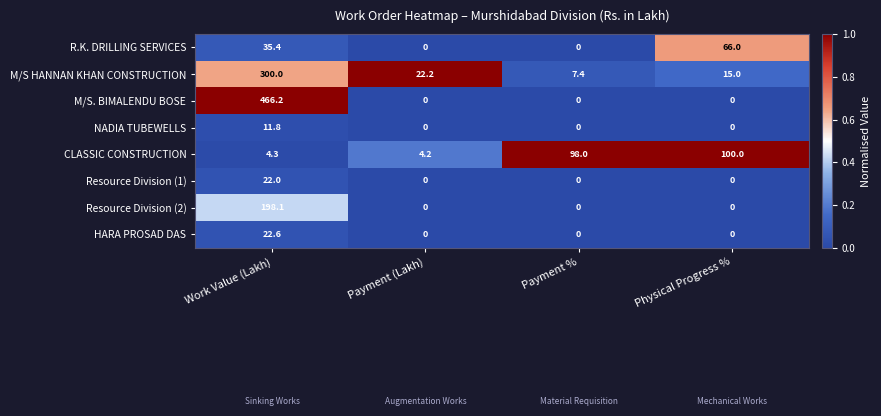

Is it true that HARA PROSAD DAS equals 11.3 at Physical Progress %?

False